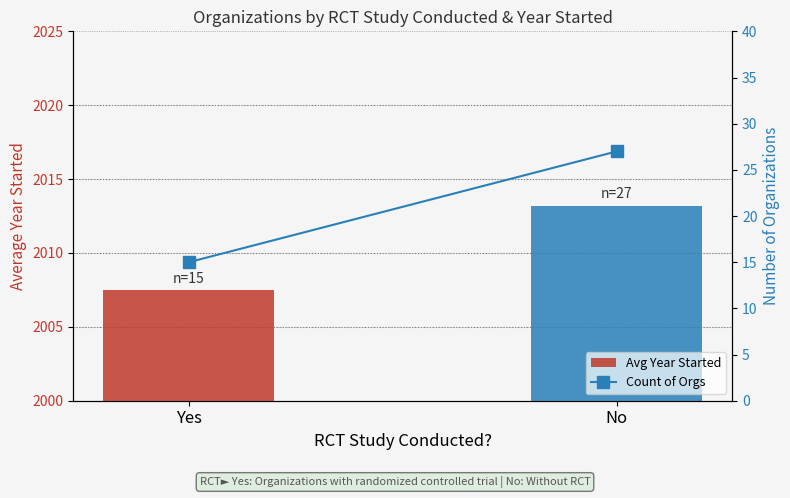

Reading left to right, transcribe all the data shown in this chart.

Avg Year Started: Yes=2007.5	No=2013.2
Count of Orgs: Yes=15.0	No=27.0